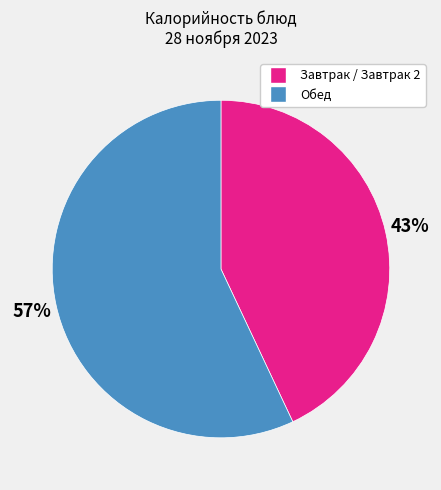

Do Обед and Завтрак / Завтрак 2 together represent more than half of the pie?

Yes